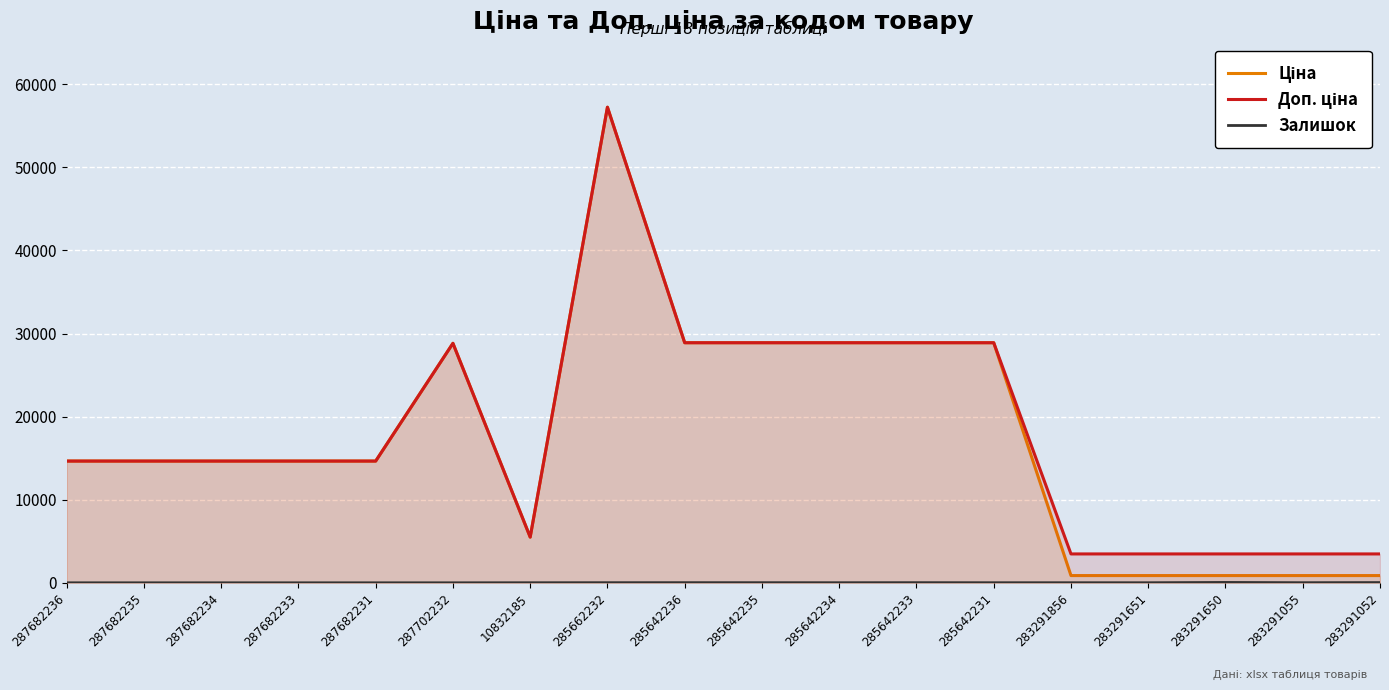

At which label is Залишок closest to 21?

285642236